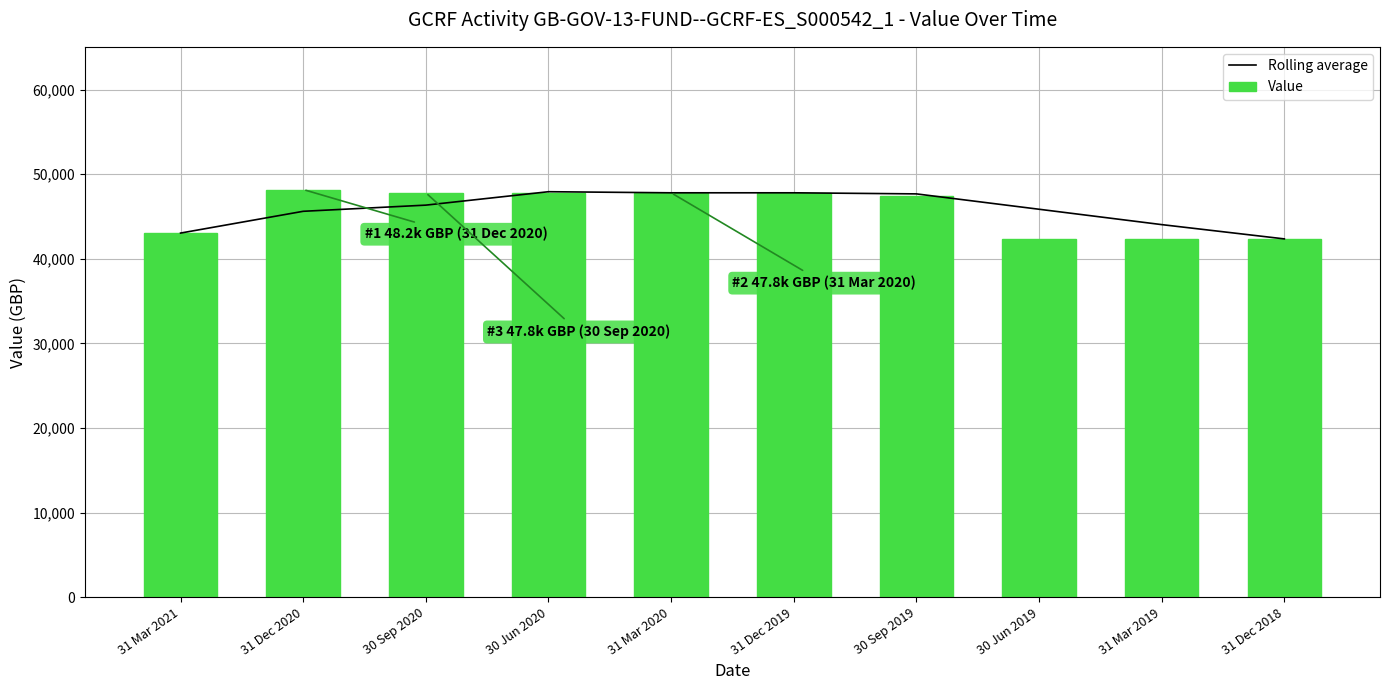

What is the label of the 10th bar from the right?

31 Mar 2021